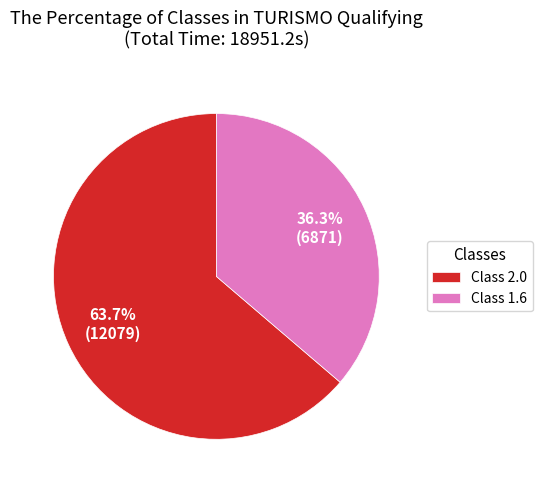

Does Class 2.0 account for over 50% of the chart?

Yes